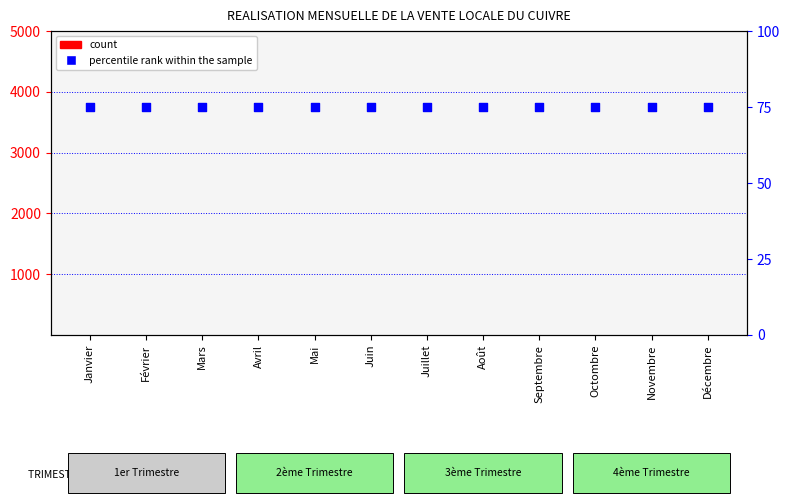

Which series contains the highest Y value?

percentile rank within the sample